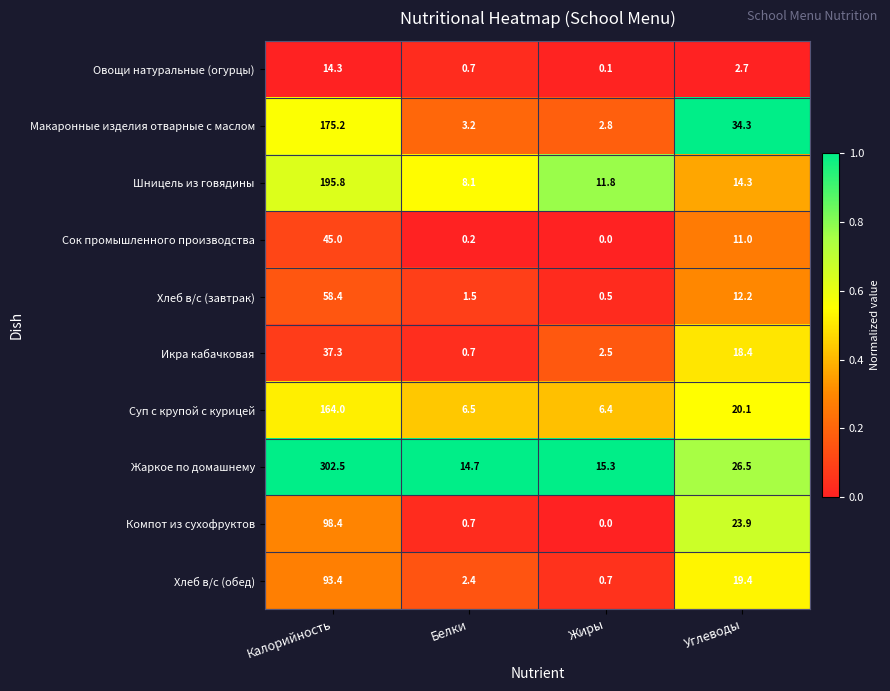

What is the greatest value displayed?

302.5